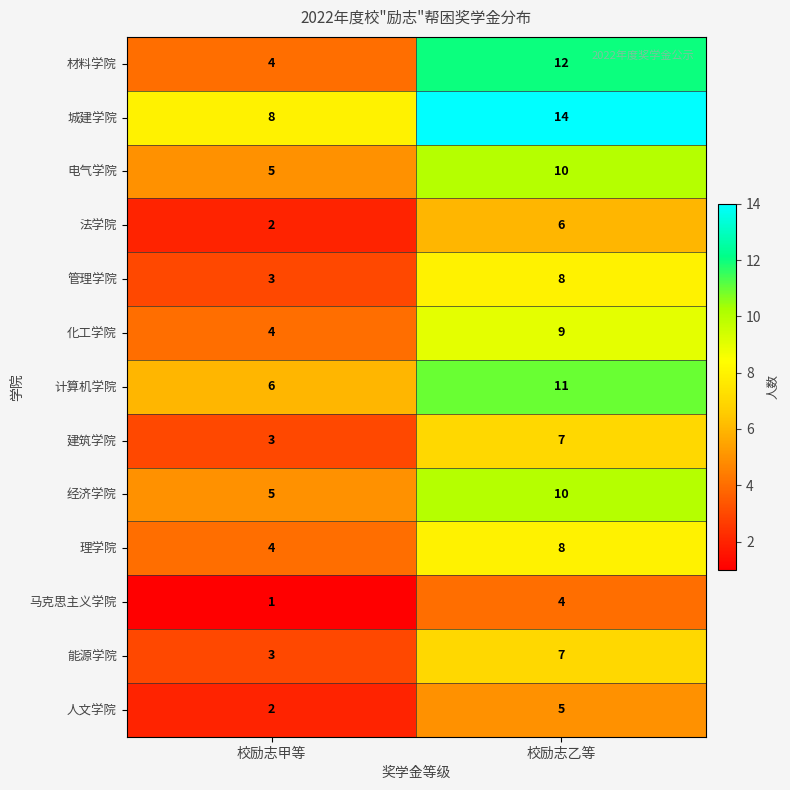

Which series has the widest spread of values?

材料学院